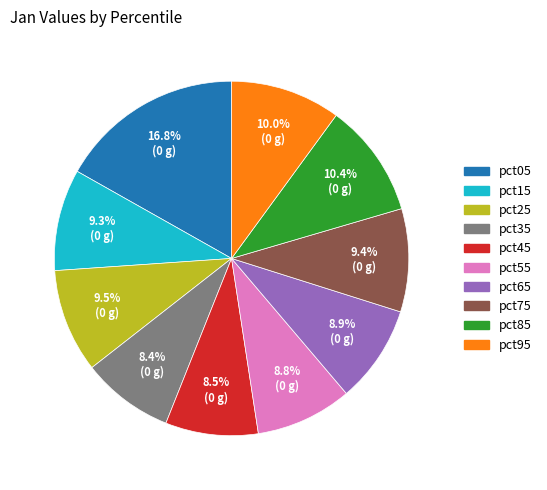

The pct75 slice represents 4% of the pie. True or false?

False